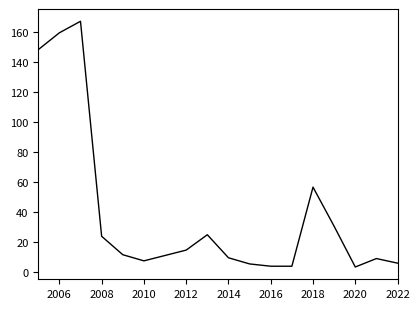

Count the number of data series in this chart.

1